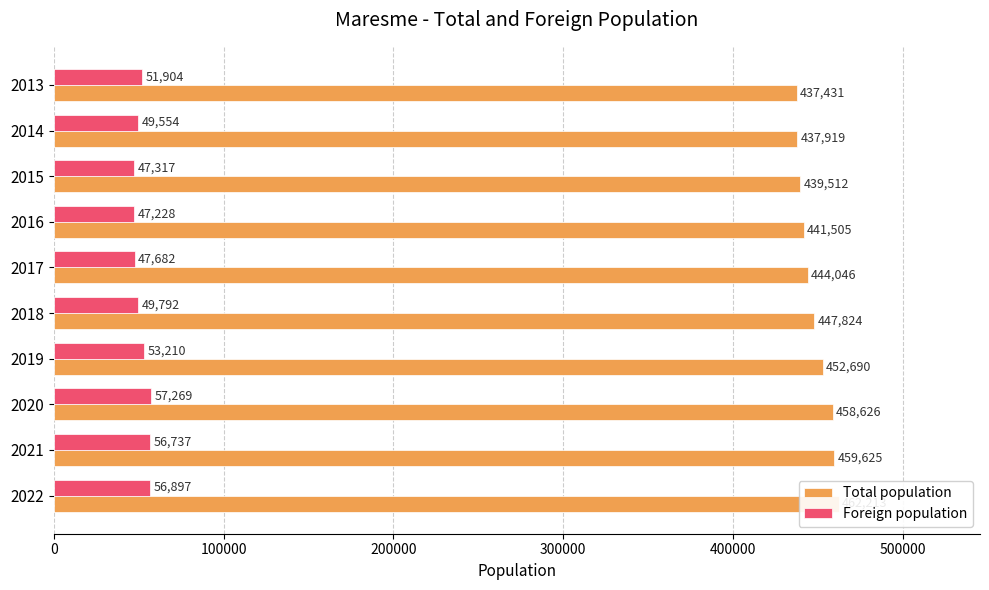

How many groups of bars are there?

10